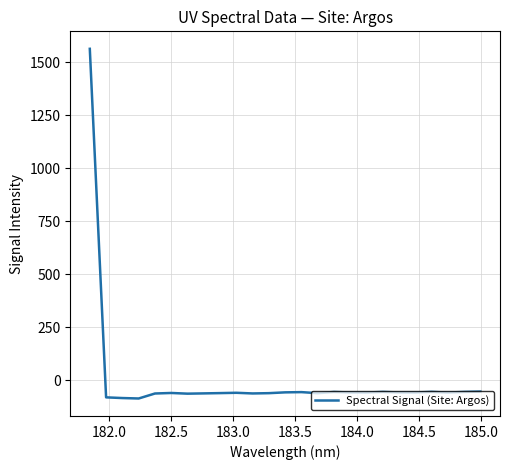

What is the difference between the maximum and minimum values?

1650.1